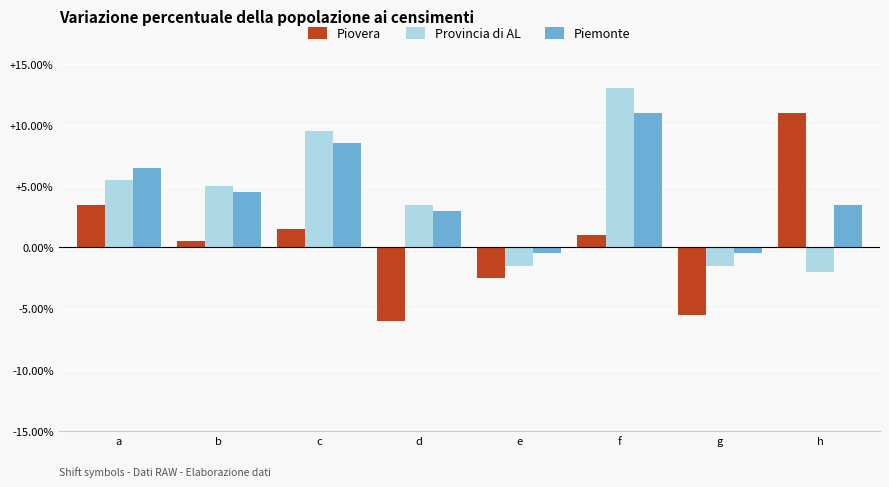

Reading right to left, what are all the values shown in this chart?

Piovera: h=11.0	g=-5.5	f=1.0	e=-2.5	d=-6.0	c=1.5	b=0.5	a=3.5
Provincia di AL: h=-2.0	g=-1.5	f=13.0	e=-1.5	d=3.5	c=9.5	b=5.0	a=5.5
Piemonte: h=3.5	g=-0.5	f=11.0	e=-0.5	d=3.0	c=8.5	b=4.5	a=6.5